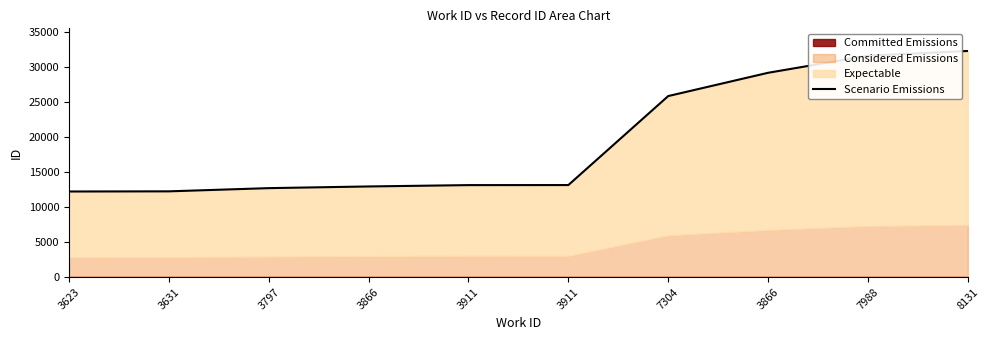

Which label corresponds to the smallest value in the chart?

3623